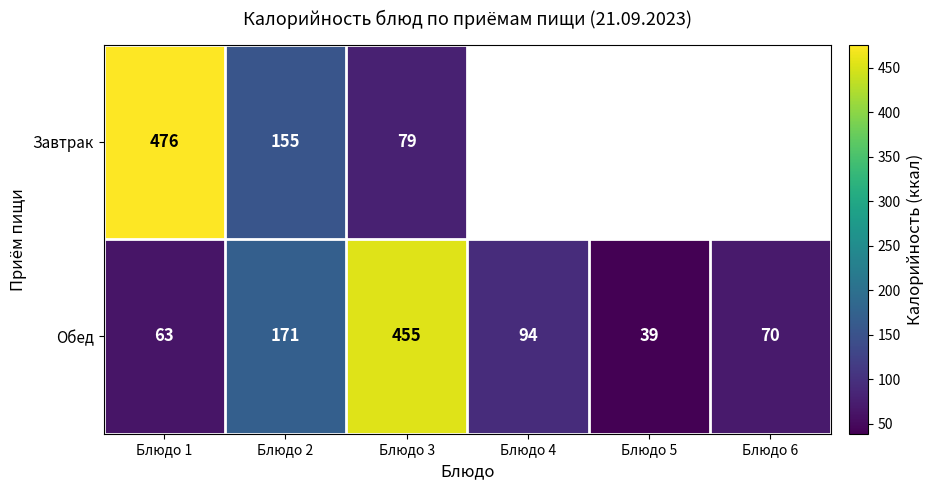

What is the total value across all series at Блюдо 1?

539